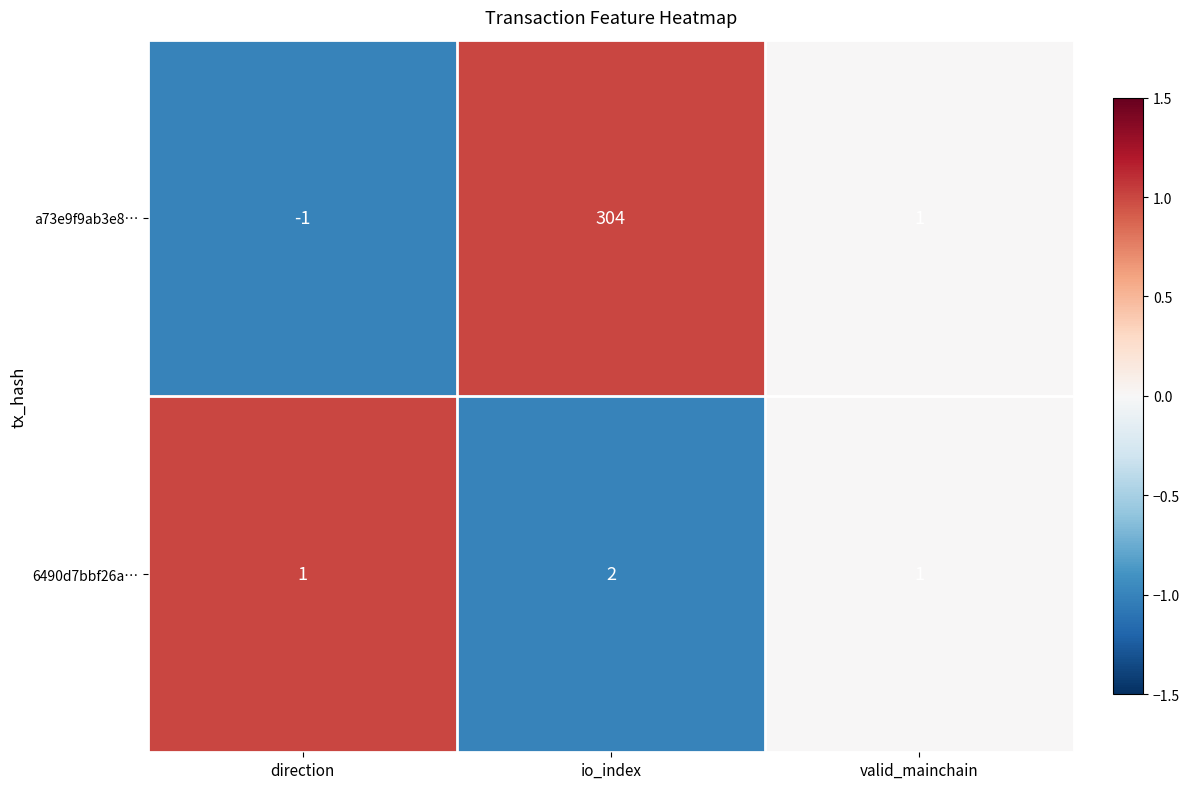

Is it true that a73e9f9ab3e8… equals 119 at io_index?

False